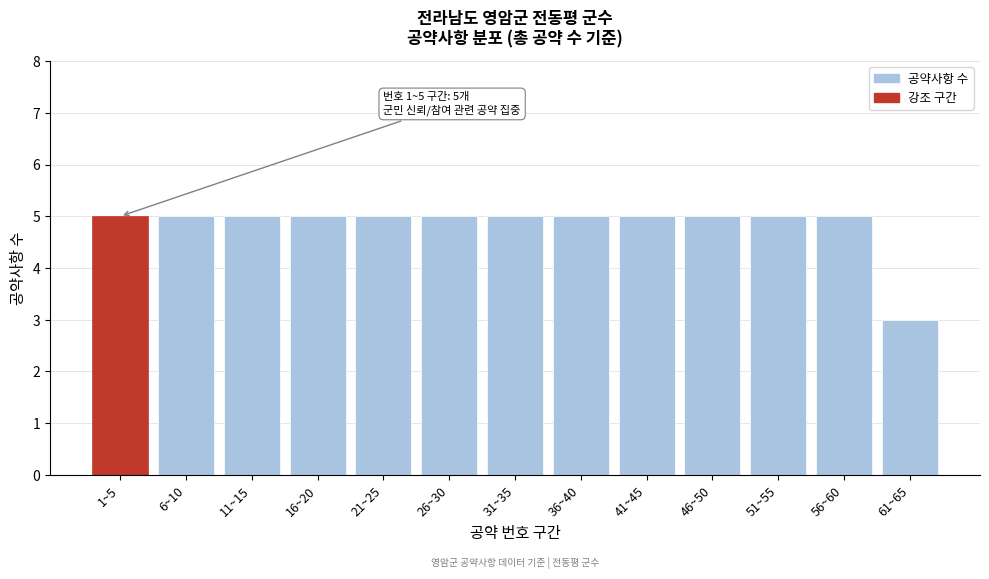

Reading left to right, what are all the values shown in this chart?

1~5=5	6~10=5	11~15=5	16~20=5	21~25=5	26~30=5	31~35=5	36~40=5	41~45=5	46~50=5	51~55=5	56~60=5	61~65=3